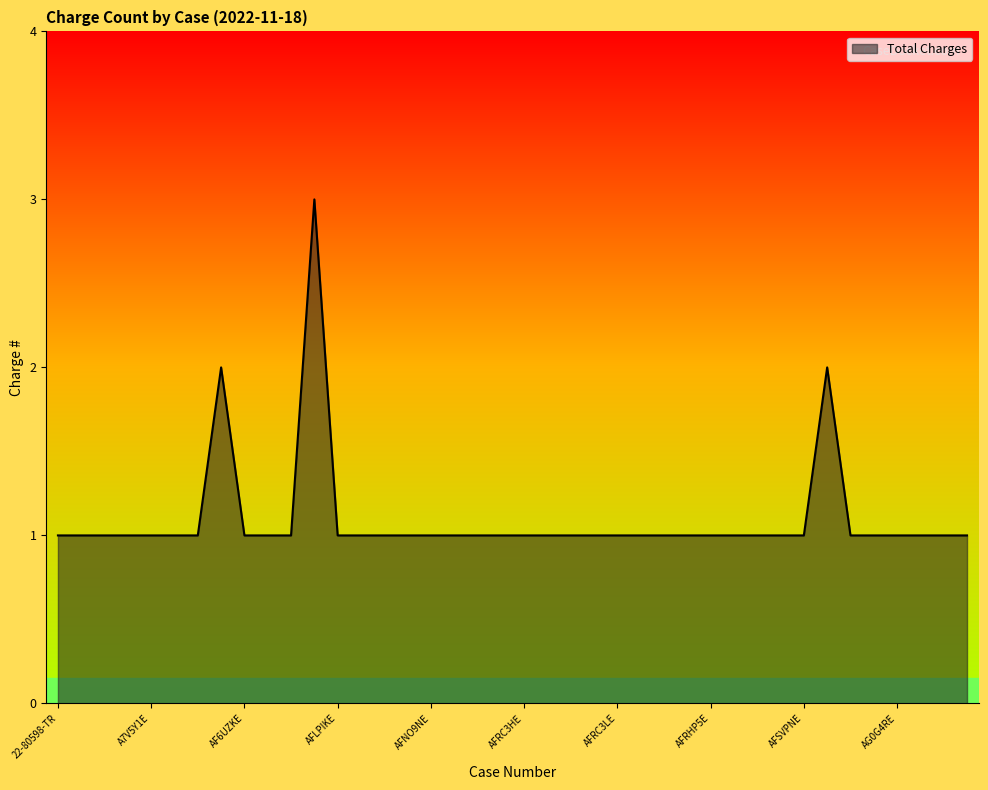

Does the chart have visible grid lines?

No